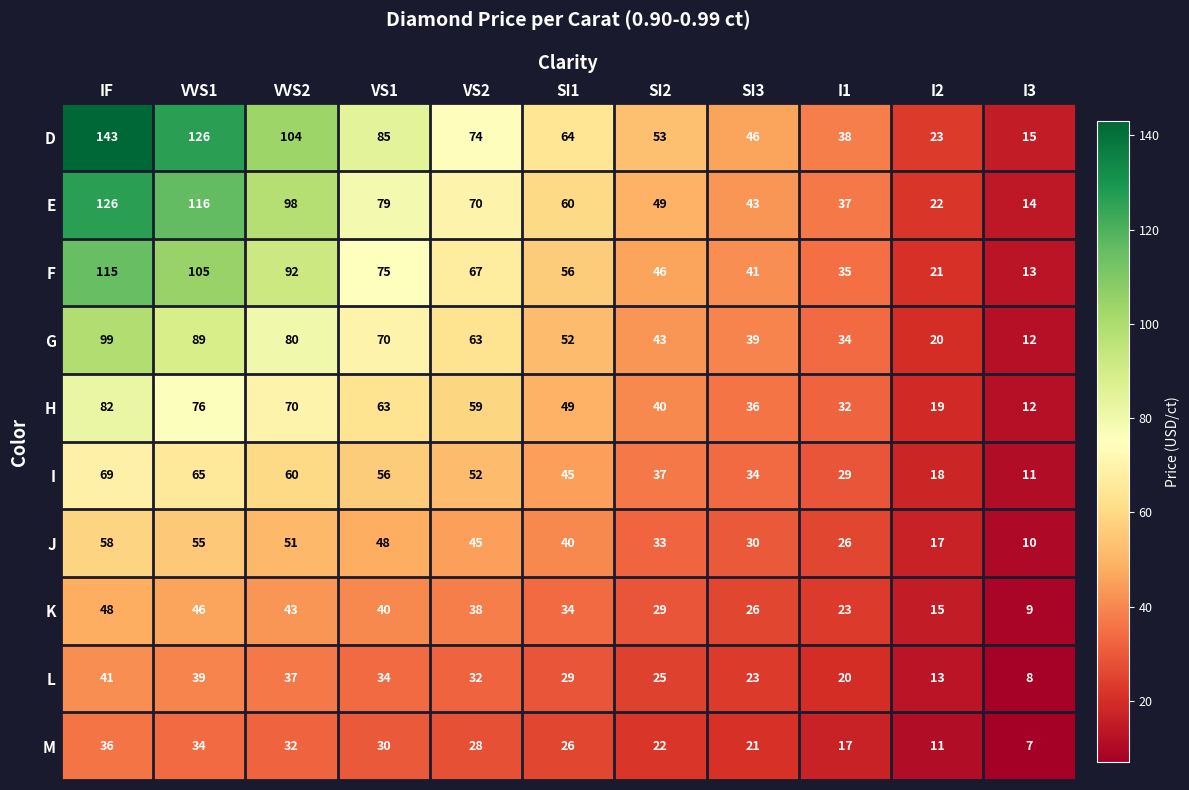

Which series has the widest spread of values?

D